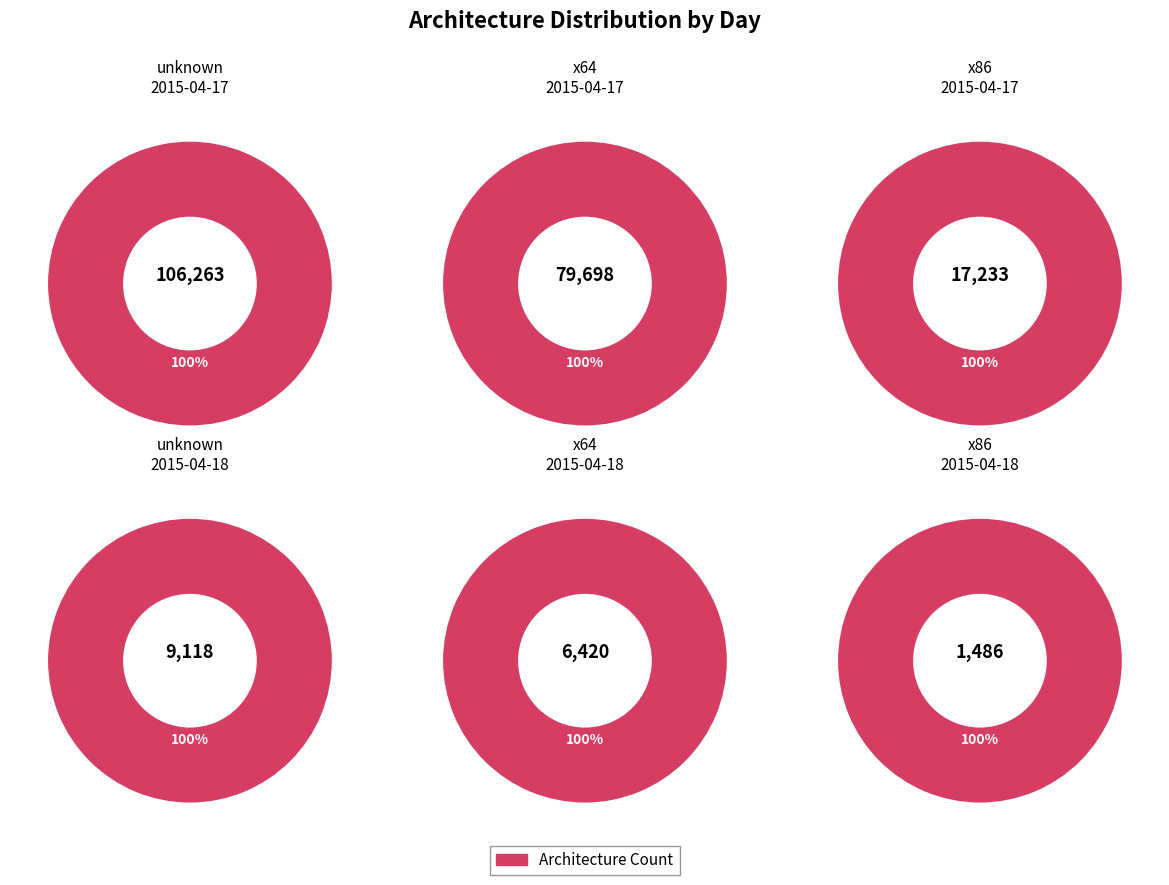

Do 2015-04-18 and 2015-04-17 together represent more than half of the pie?

Yes